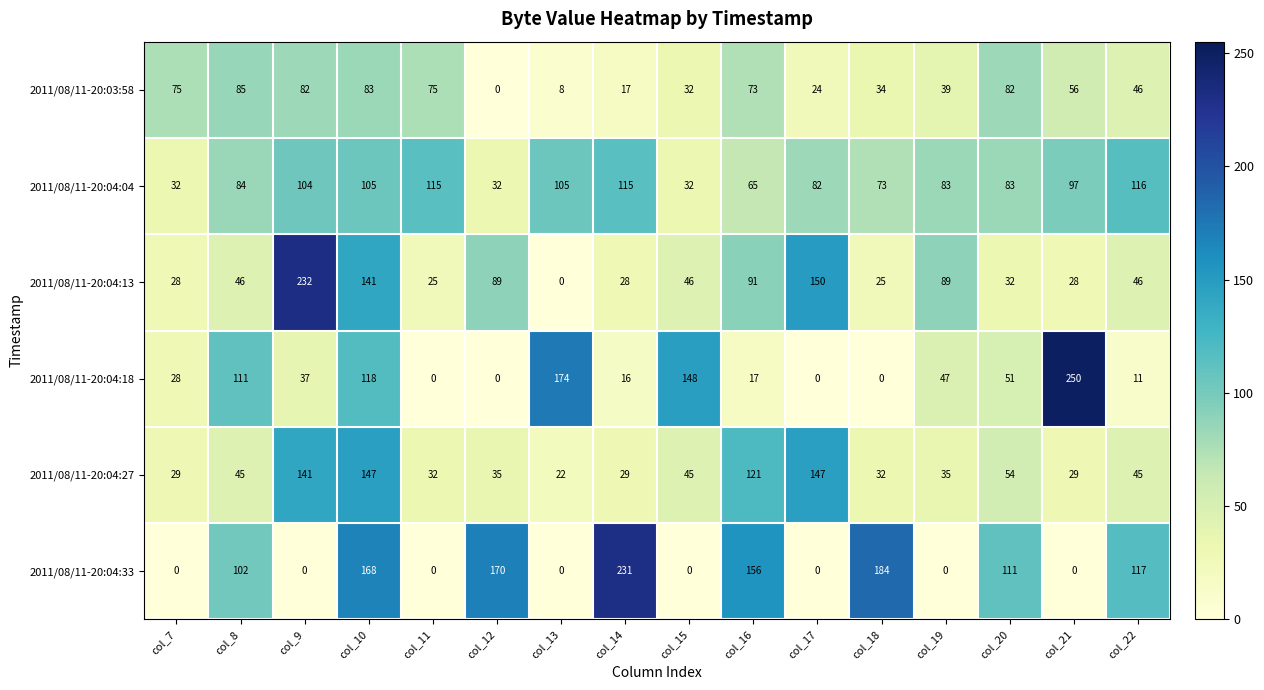

List the series in order of their peak value, lowest first.

2011/08/11-20:03:58, 2011/08/11-20:04:04, 2011/08/11-20:04:27, 2011/08/11-20:04:33, 2011/08/11-20:04:13, 2011/08/11-20:04:18